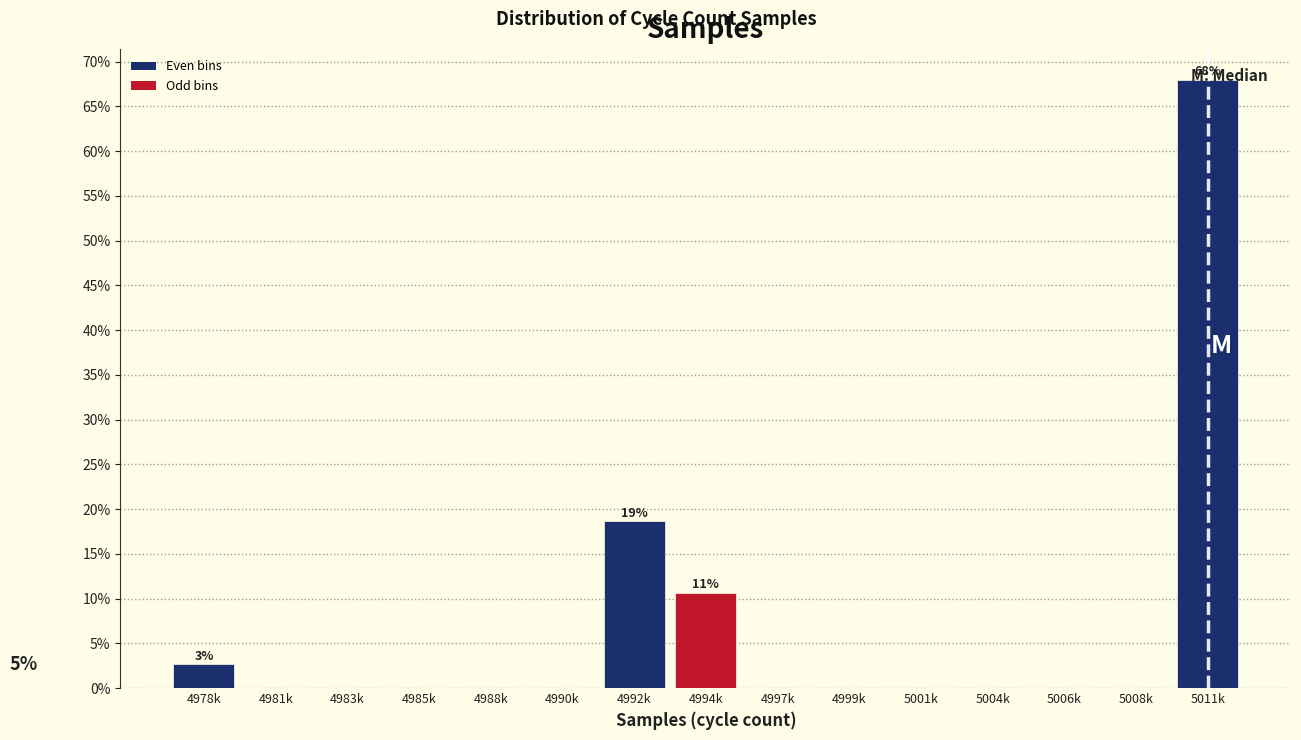

The chart shows a value of 5.6 at 4992k. True or false?

False